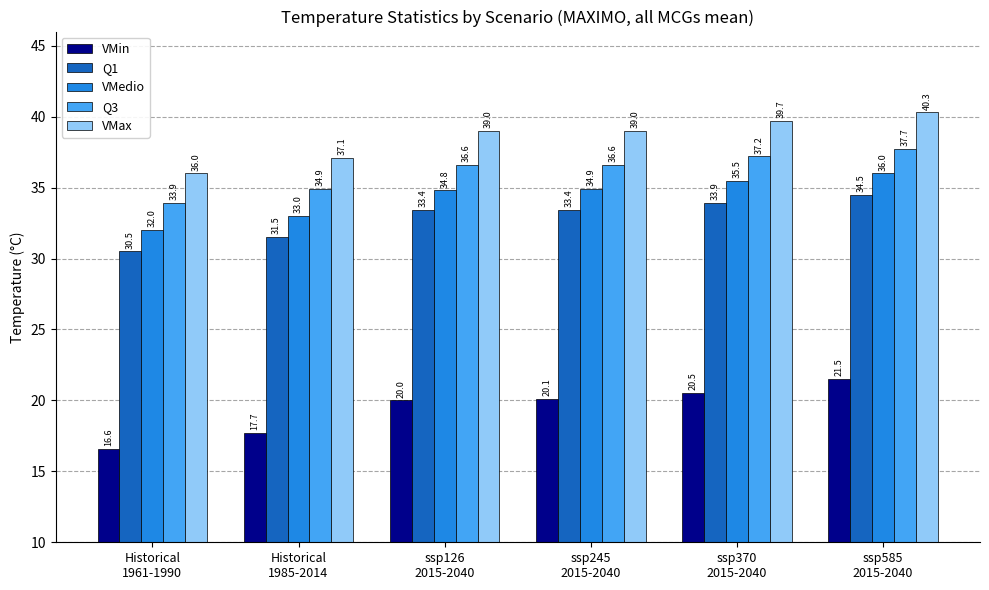

What is the difference between the VMin values at ssp245
2015-2040 and ssp585
2015-2040?

1.4